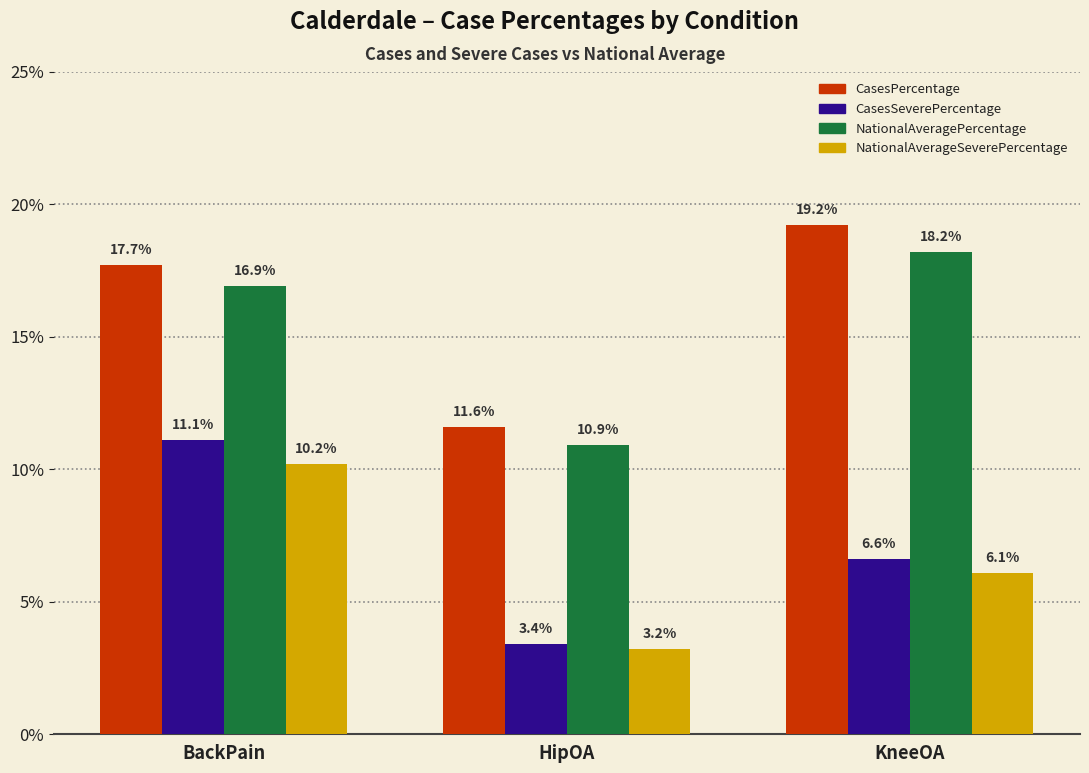

Does the chart contain any negative values?

No